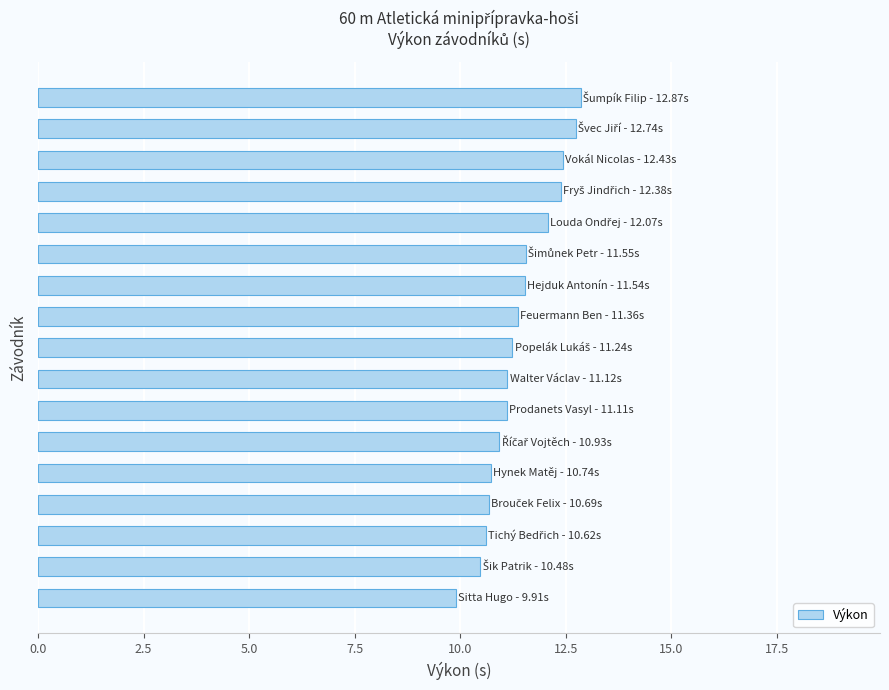

What is the difference between the maximum and minimum values?

3.0